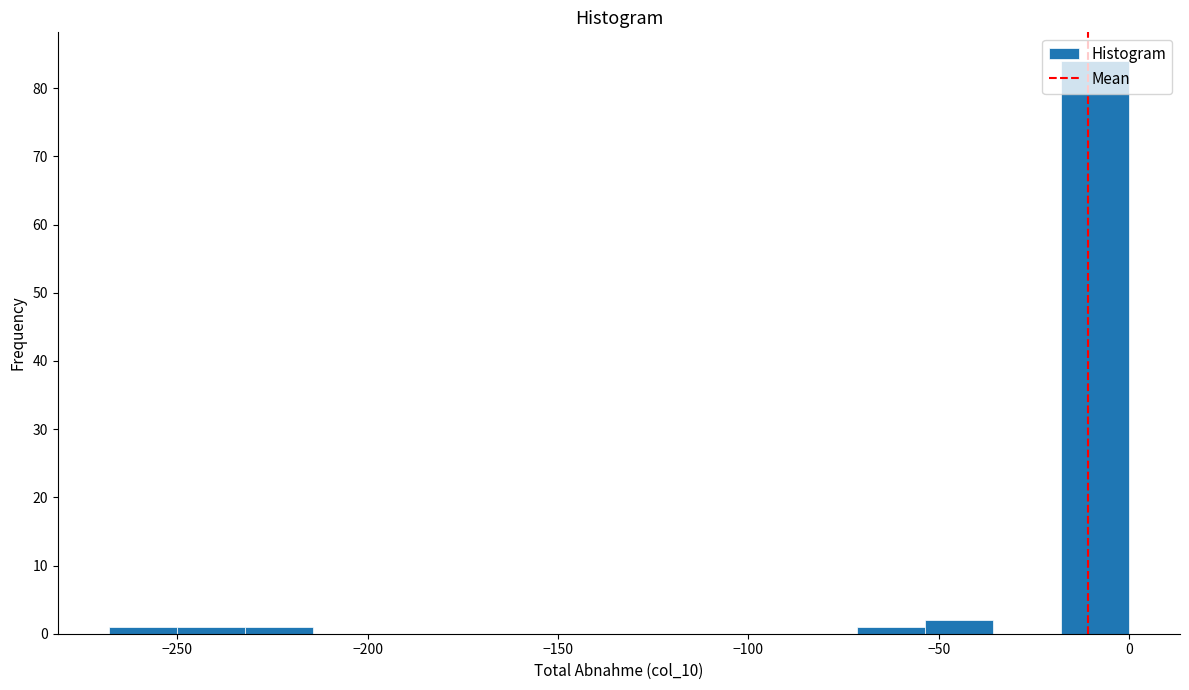

Read against the x-axis, roughly where is the centre of the tallest bar?

-10